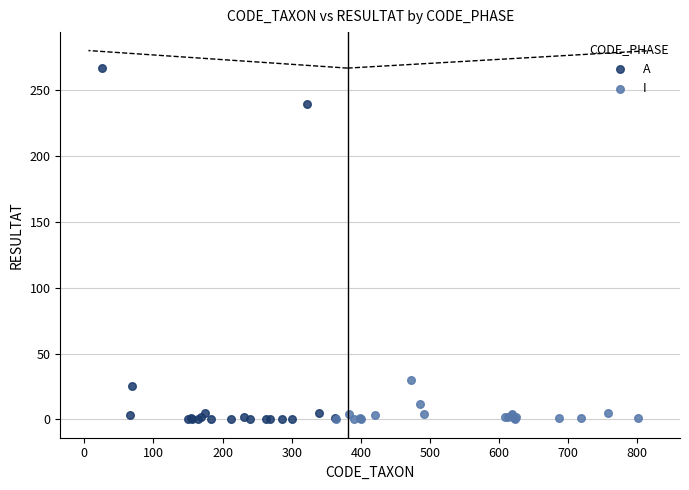

Which series reaches the maximum Y coordinate?

A